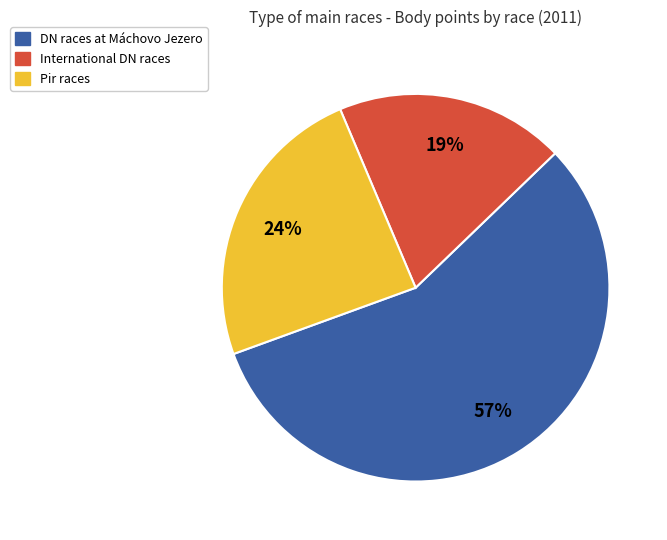

Rank the categories by value from lowest to highest.

International DN races, Pir races, DN races at Máchovo Jezero